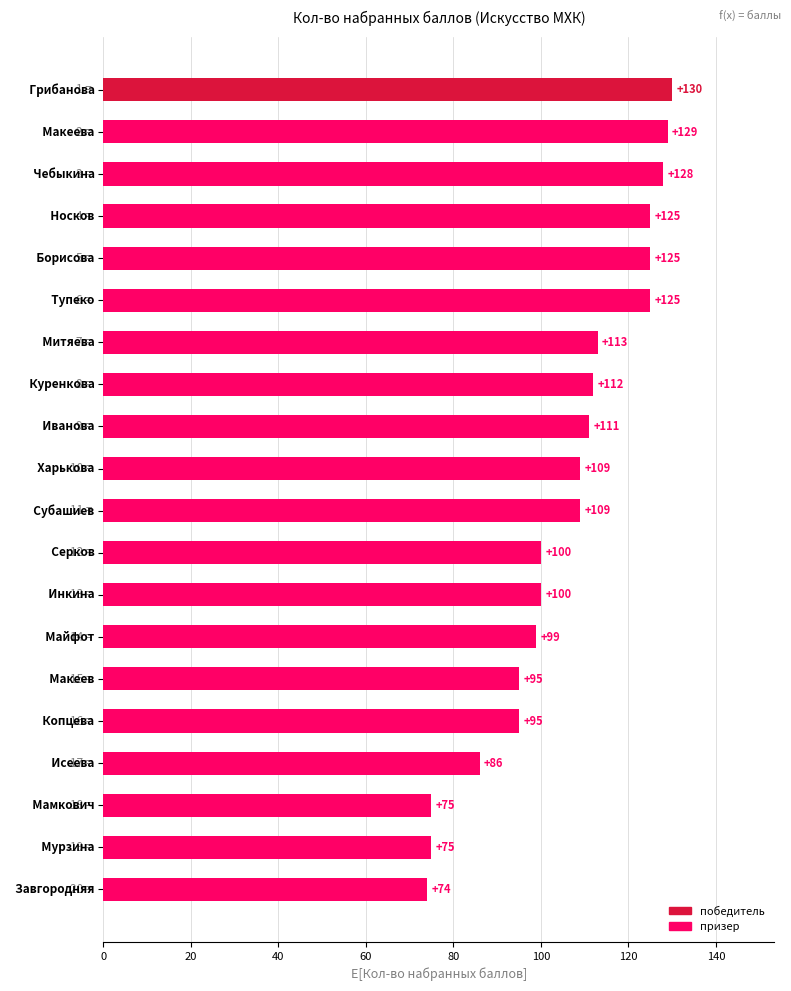

What is the smallest value displayed?

74